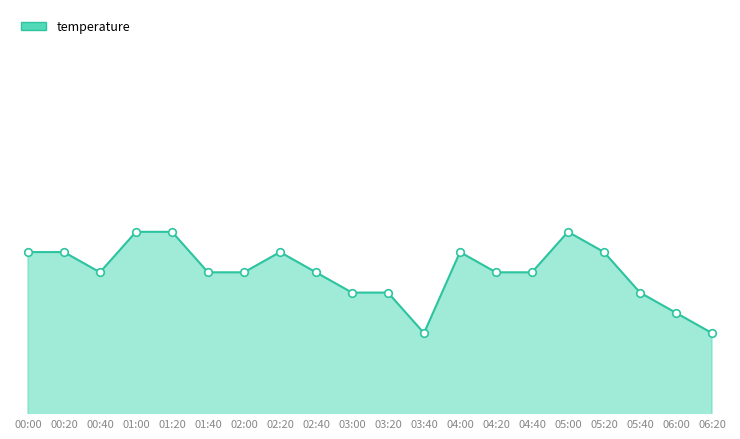

Between 02:40 and 01:40, which is larger?

01:40